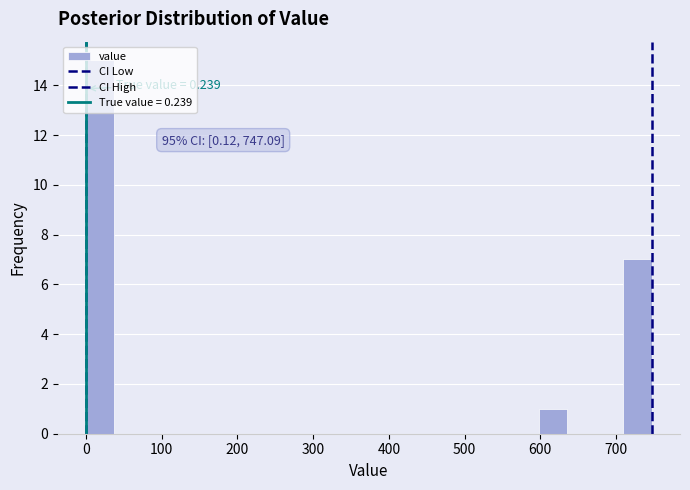

Read against the x-axis, roughly where is the centre of the tallest bar?

20